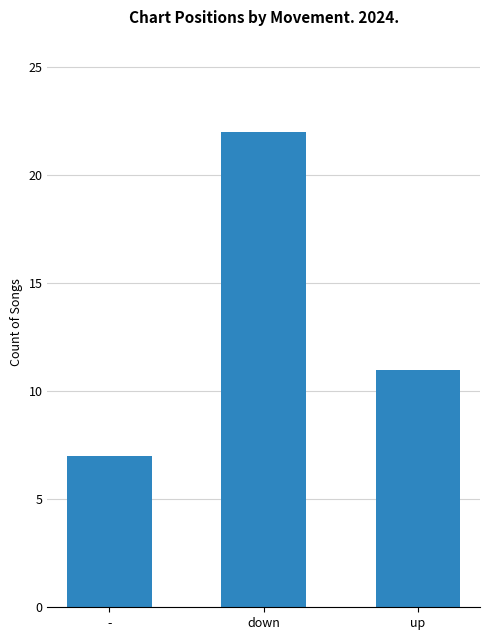

What is the difference between the values at - and up?

4